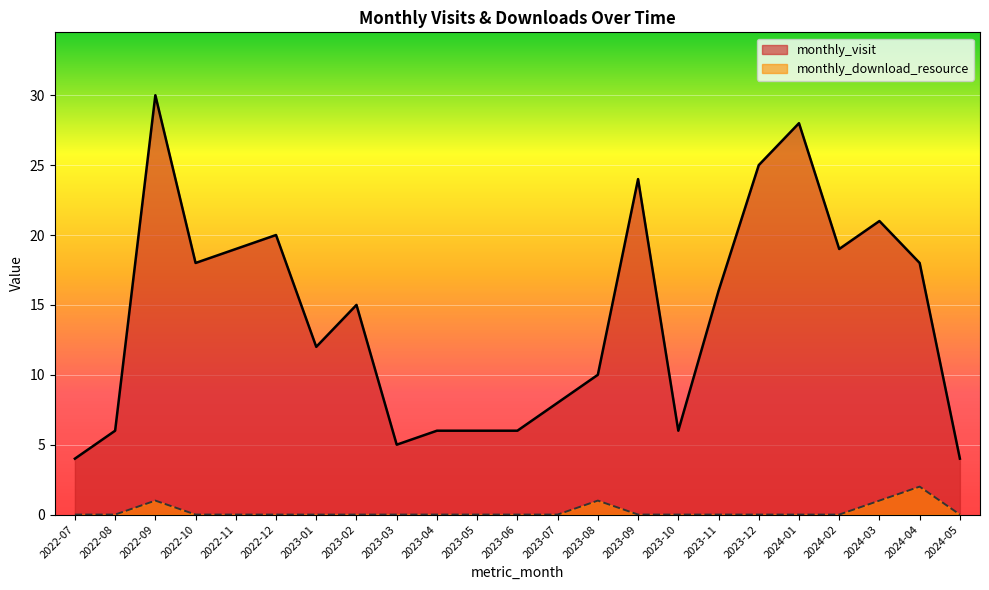

What is the spread (max minus min) of values at 2023-10?

6